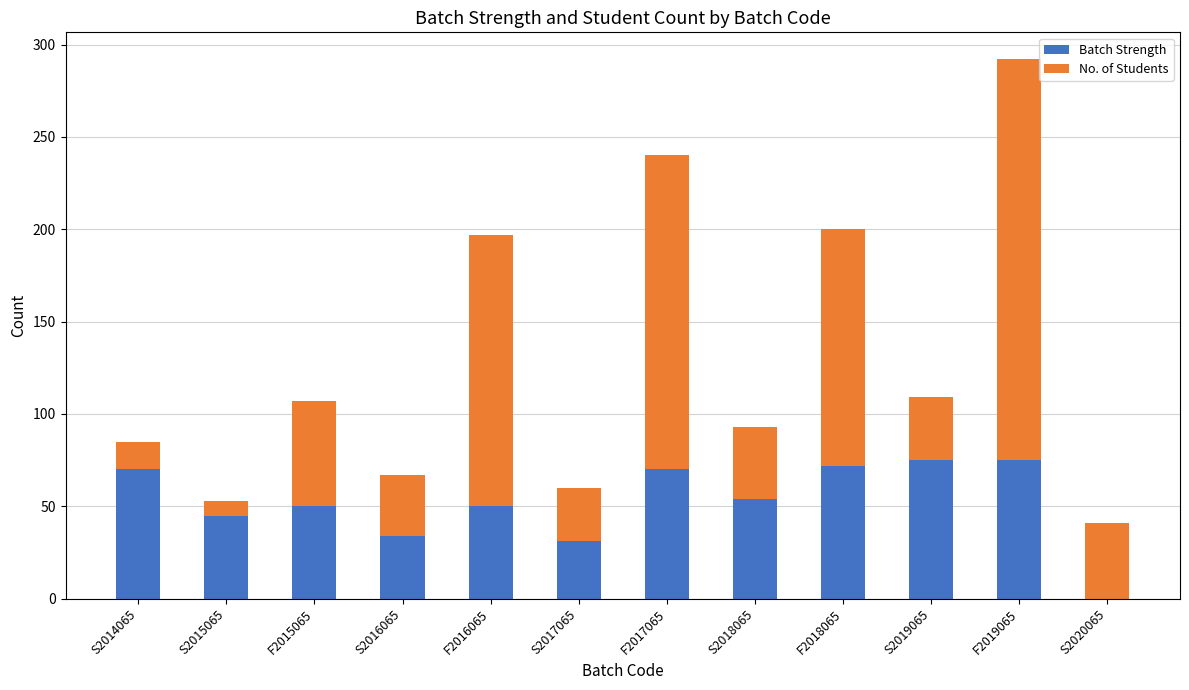

What is the total value across all series at S2019065?

109